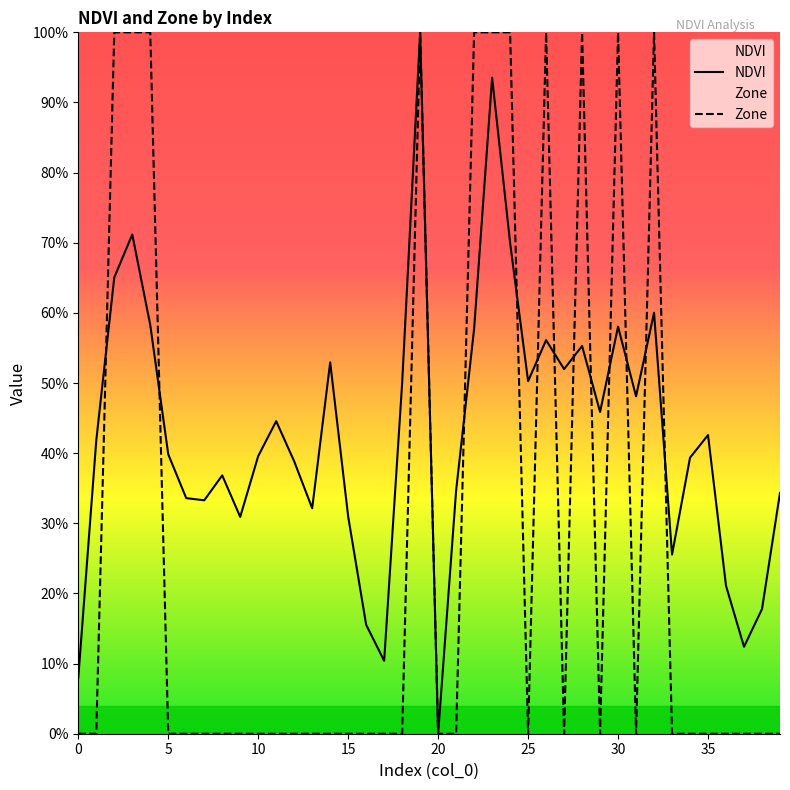

What are all the series names shown in the legend?

NDVI, Zone